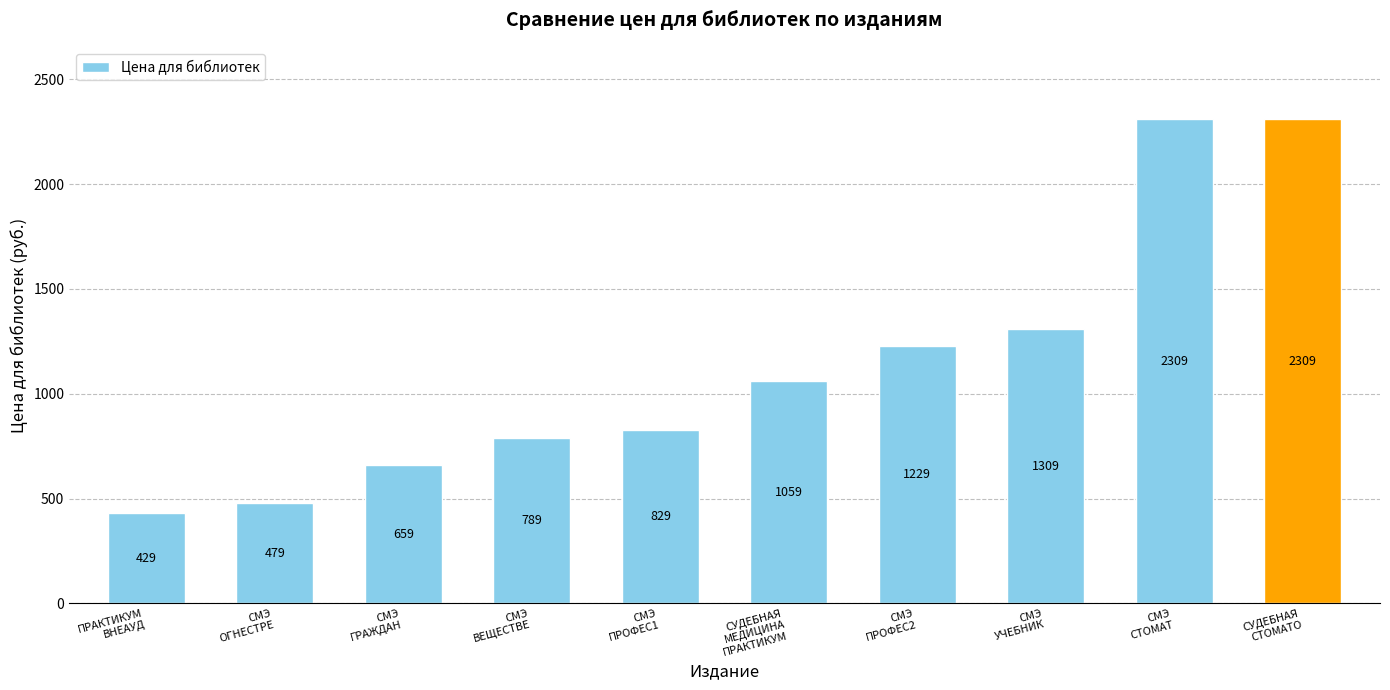

Which has a higher value, СМЭ
ГРАЖДАН or СМЭ
ПРОФЕС1?

СМЭ
ПРОФЕС1